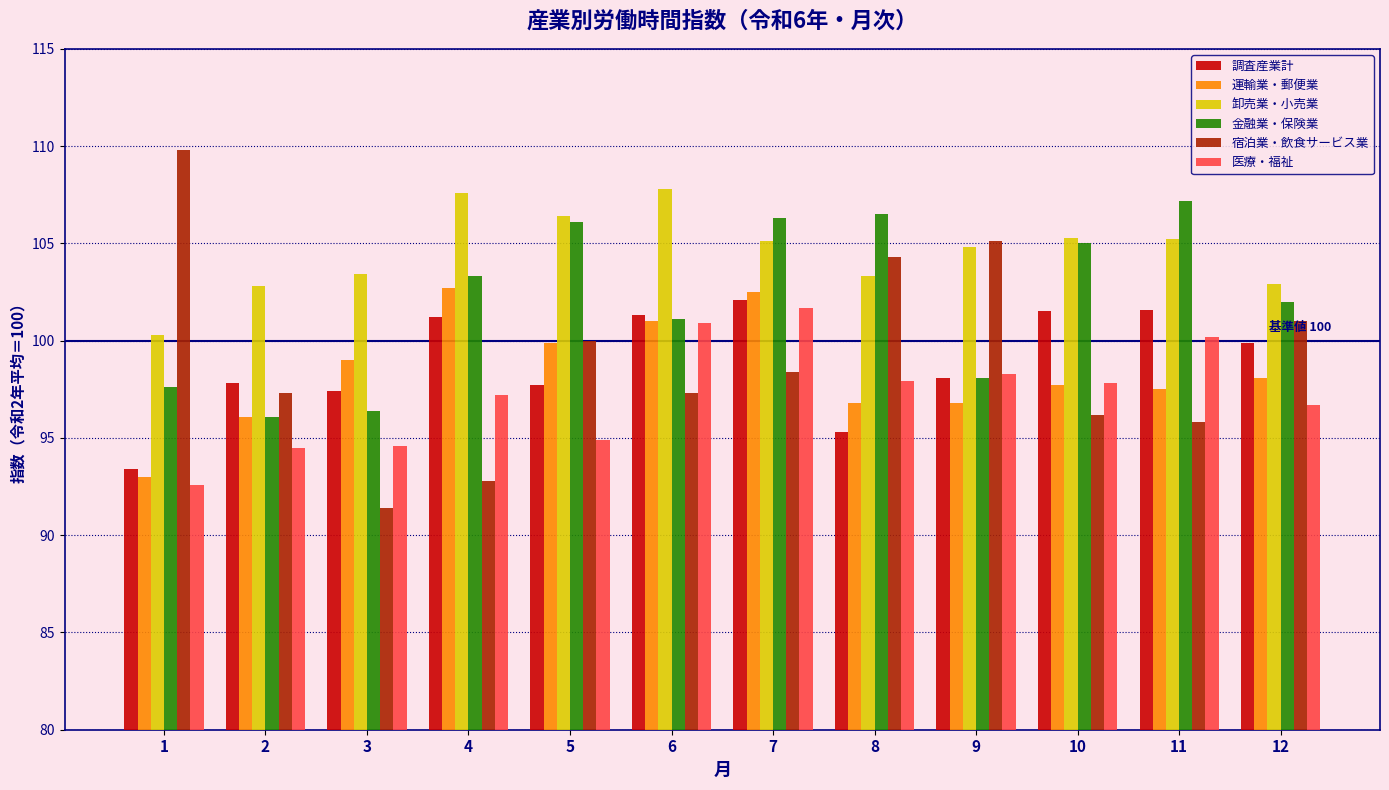

How many bars are there in each group?

6